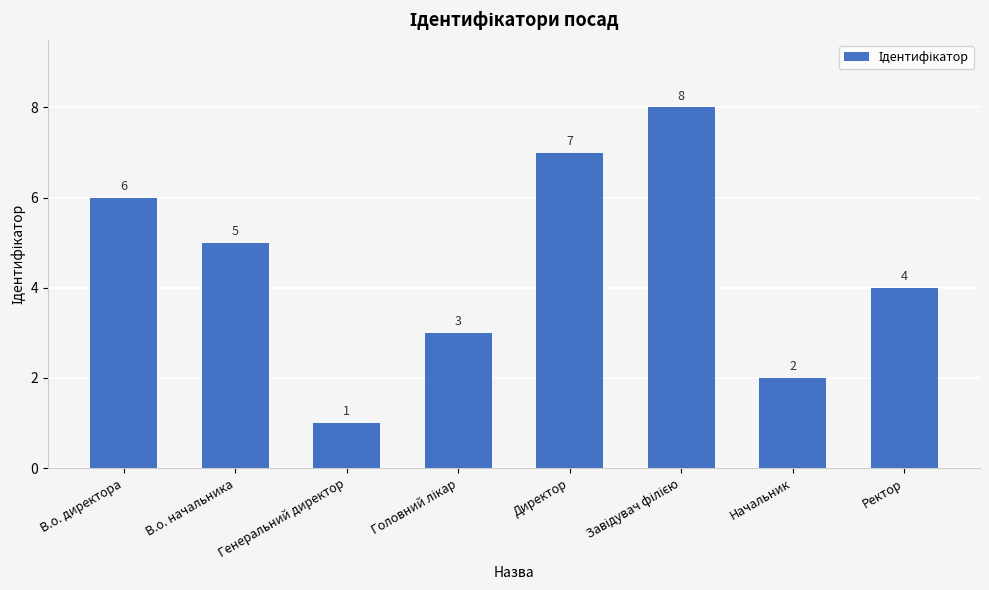

What value does the data have at Генеральний директор?

1